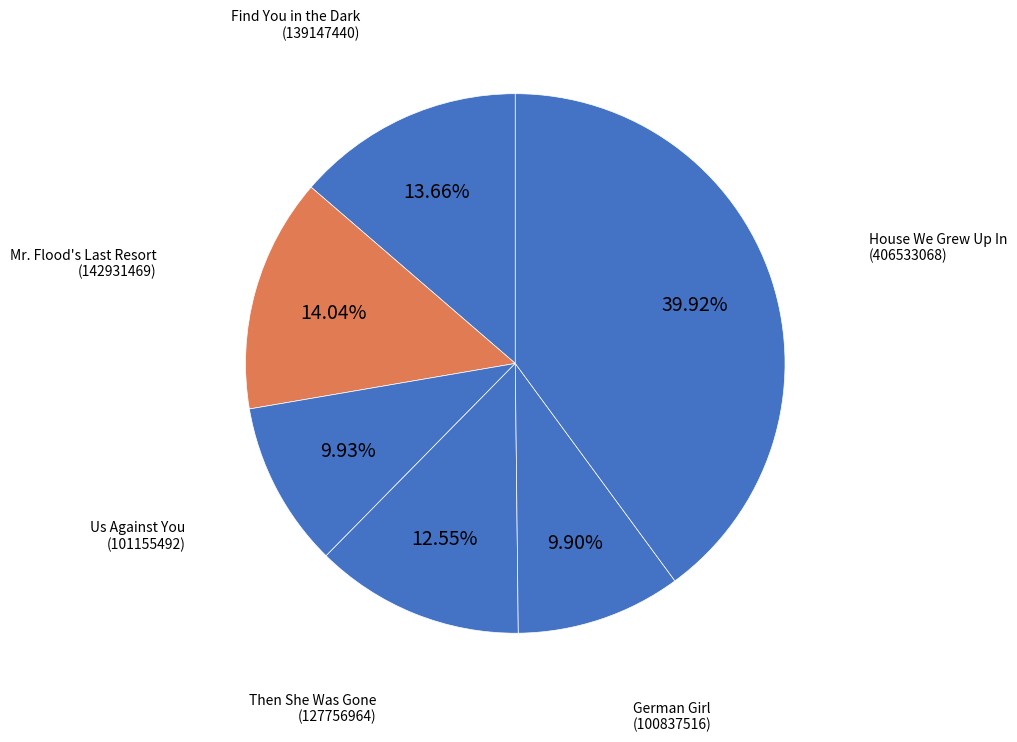

Is there any slice that represents more than half of the pie?

No